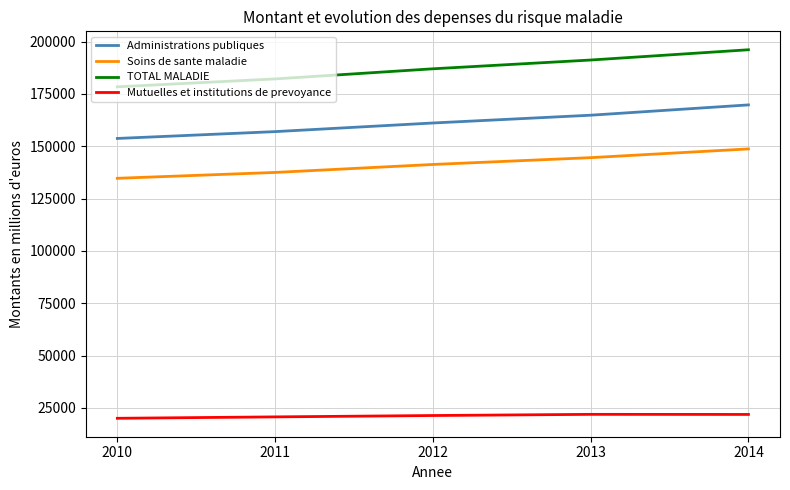

Is this an area chart (filled region under the line)?

No